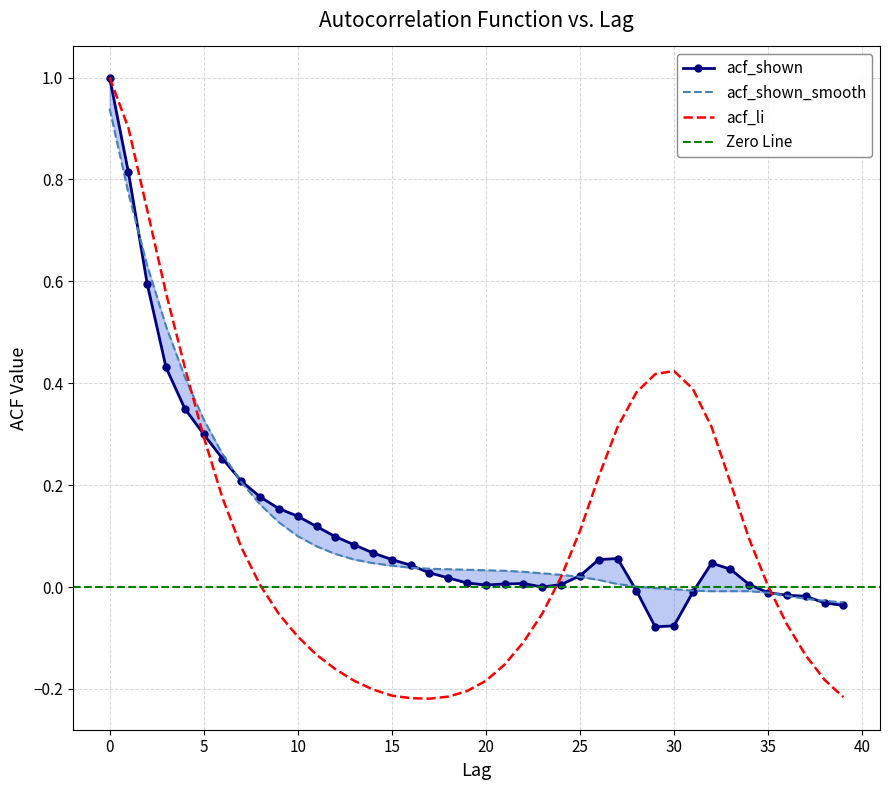

How many values in acf_shown_smooth are below zero?

11